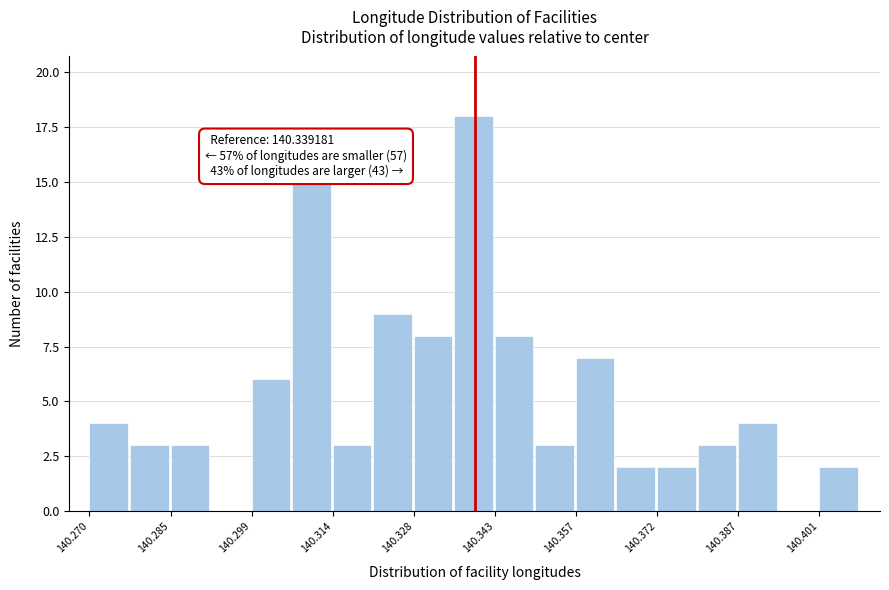

Read against the x-axis, roughly where is the centre of the tallest bar?

140.340